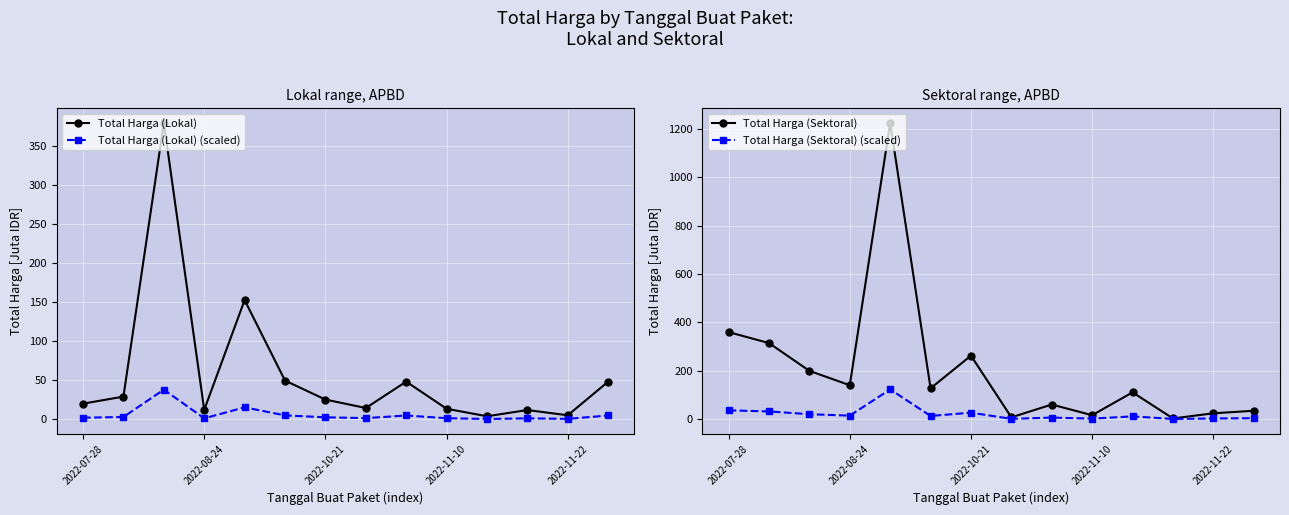

How many intersections are there between Total Harga (Lokal) and Total Harga (Sektoral)?

7